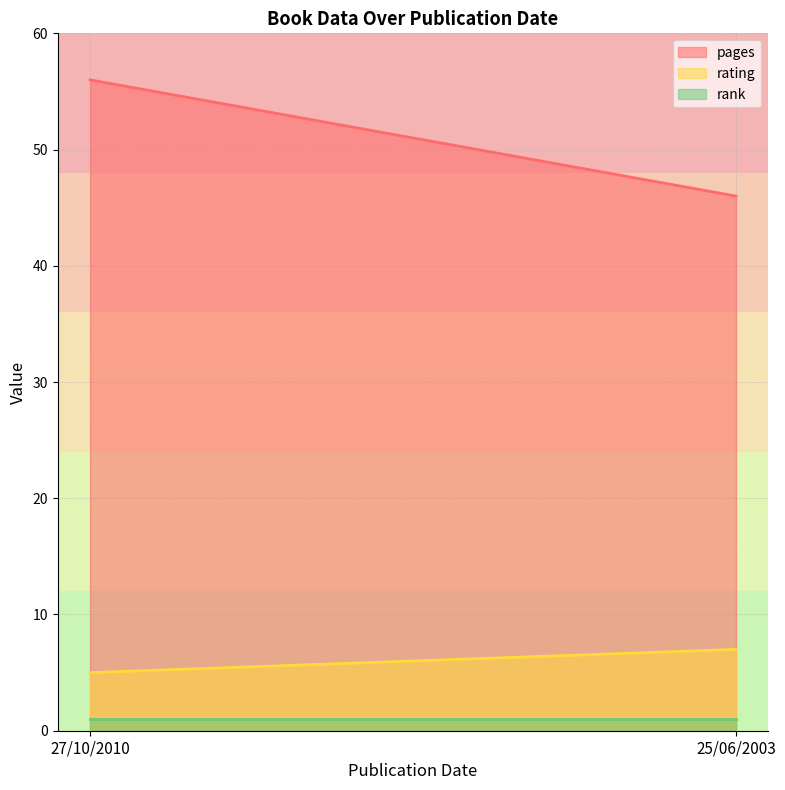

What are all the series names shown in the legend?

pages, rating, rank